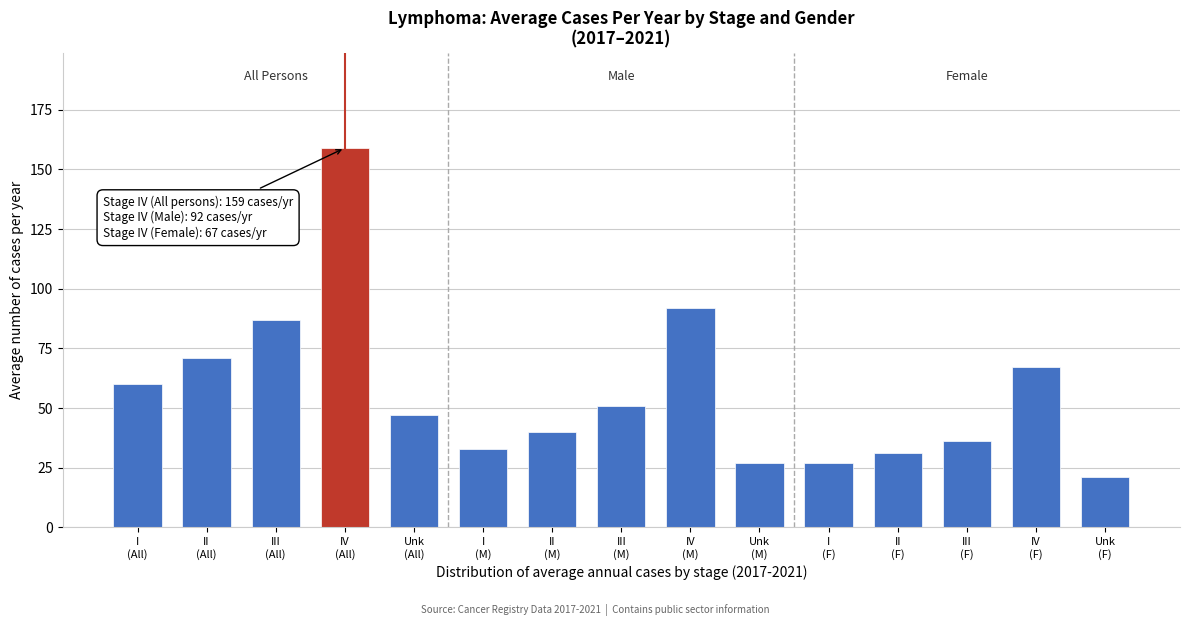

Reading left to right, list all the values displayed in this chart.

60	71	87	159	47	33	40	51	92	27	27	31	36	67	21